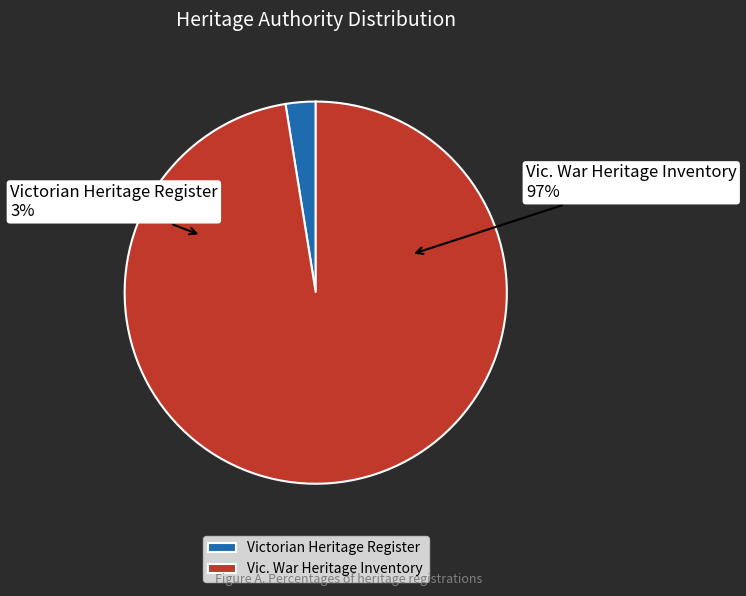

What is the largest slice in the pie chart?

Vic. War Heritage Inventory